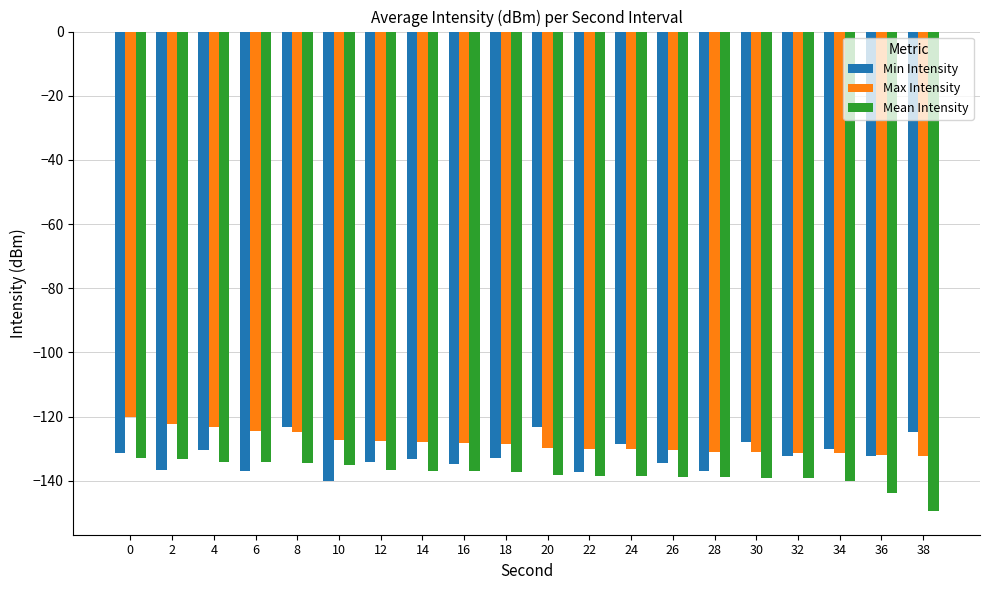

What is the spread (max minus min) of values at 16?

8.9